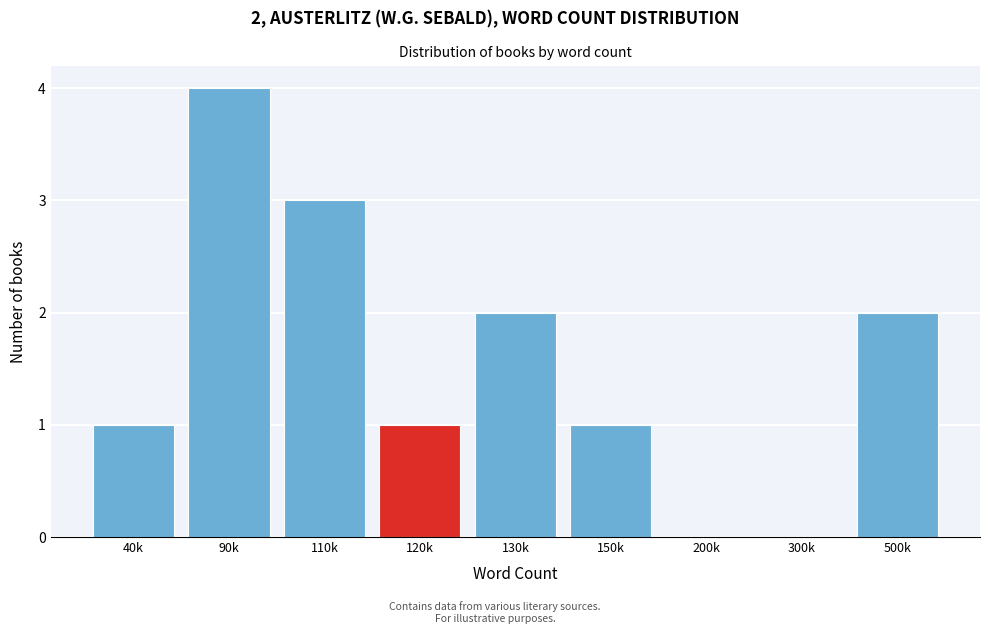

Reading left to right, list all the values displayed in this chart.

40k=1	90k=4	110k=3	120k=1	130k=2	150k=1	200k=0	300k=0	500k=2